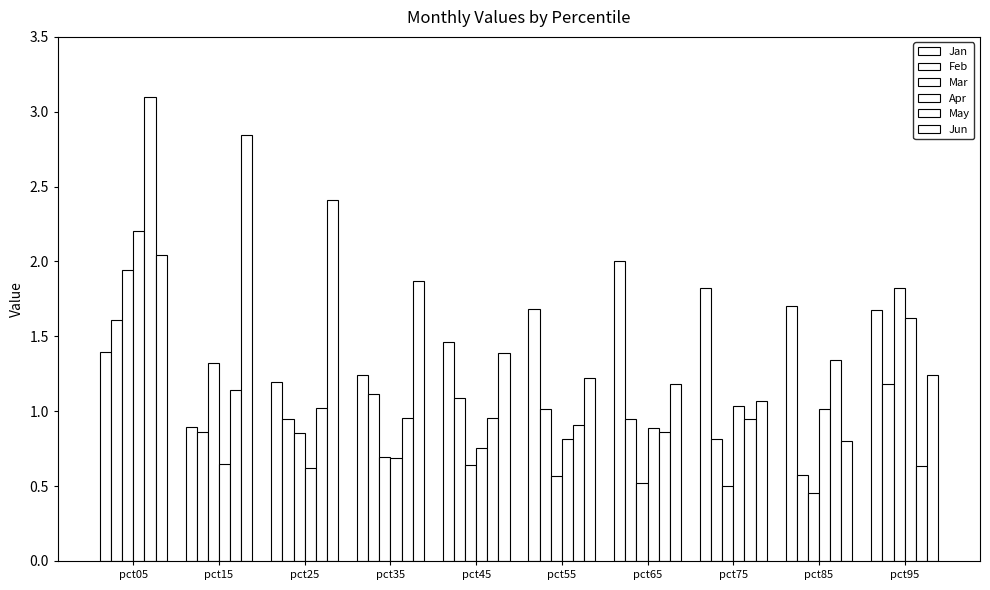

How many bars are there in each group?

6